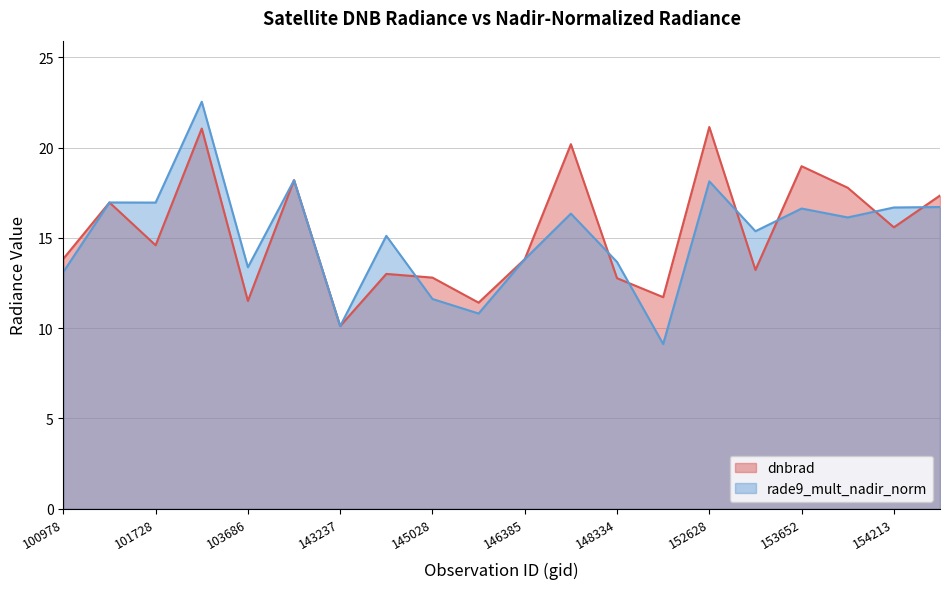

Where do dnbrad and rade9_mult_nadir_norm first cross each other?

144221 and 145028